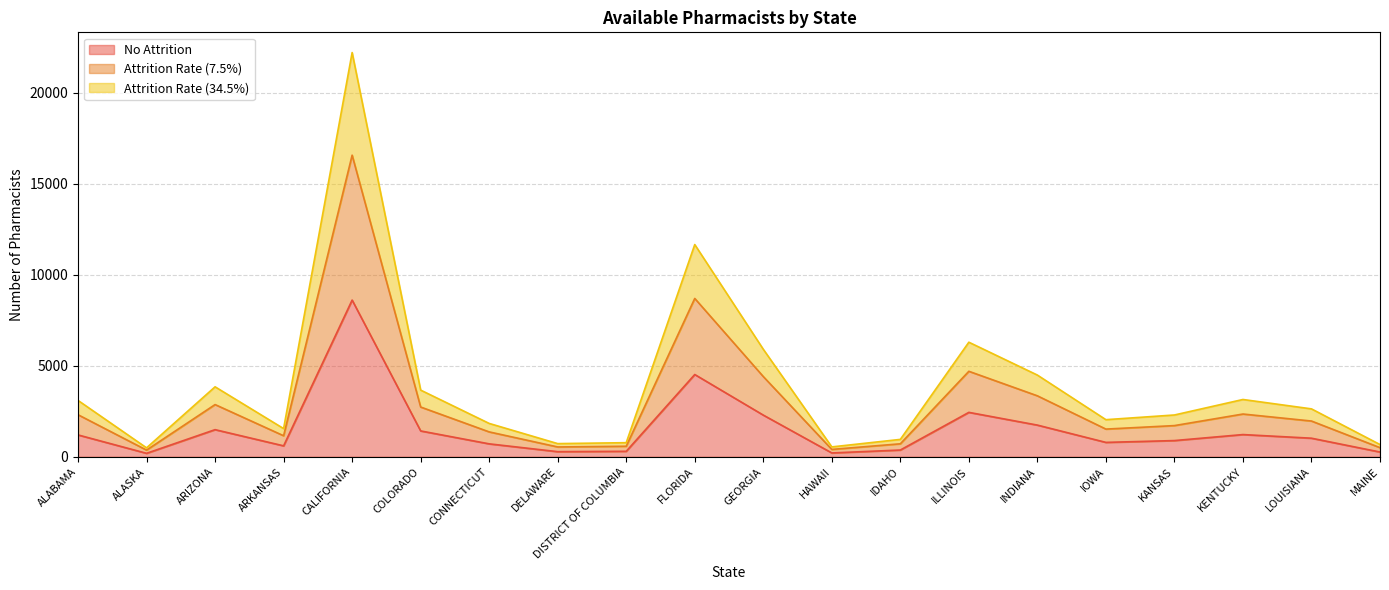

What is the spread (max minus min) of values at GEORGIA?

3618.2